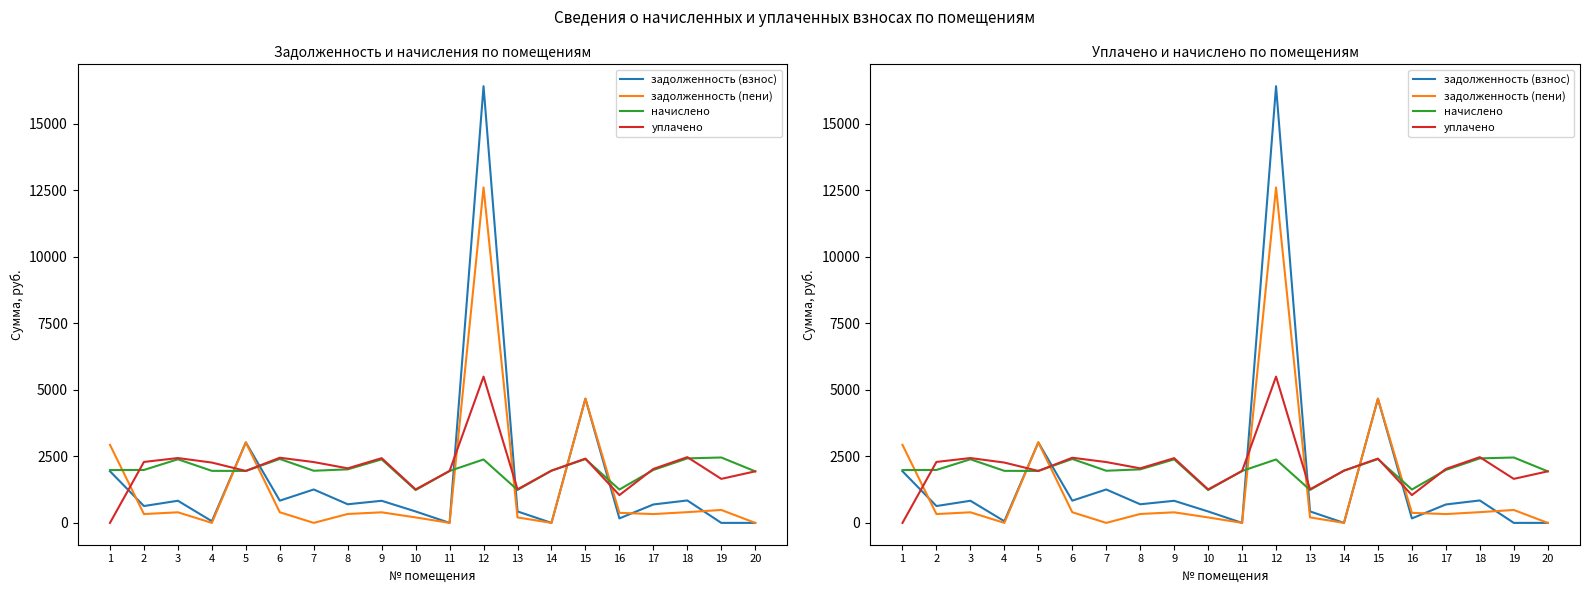

Does the chart have visible grid lines?

No